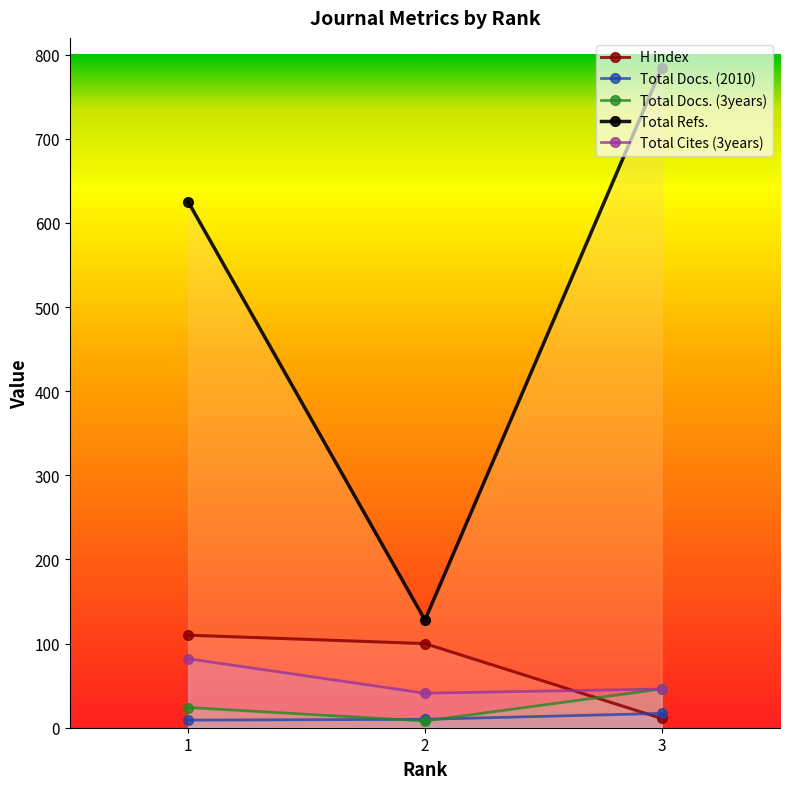

What is the difference between the second highest and minimum values in the Total Docs. (2010) series?

1